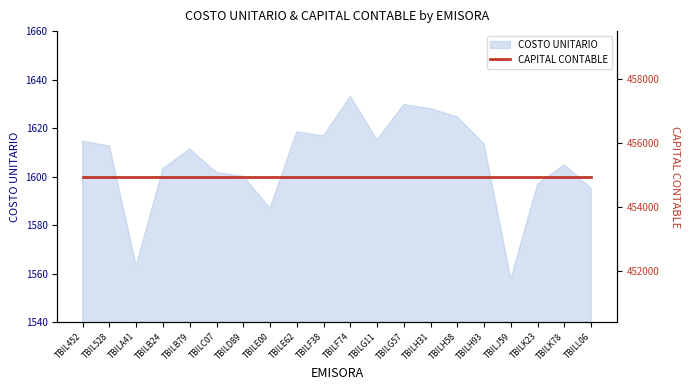

How many lines are shown in the chart?

1